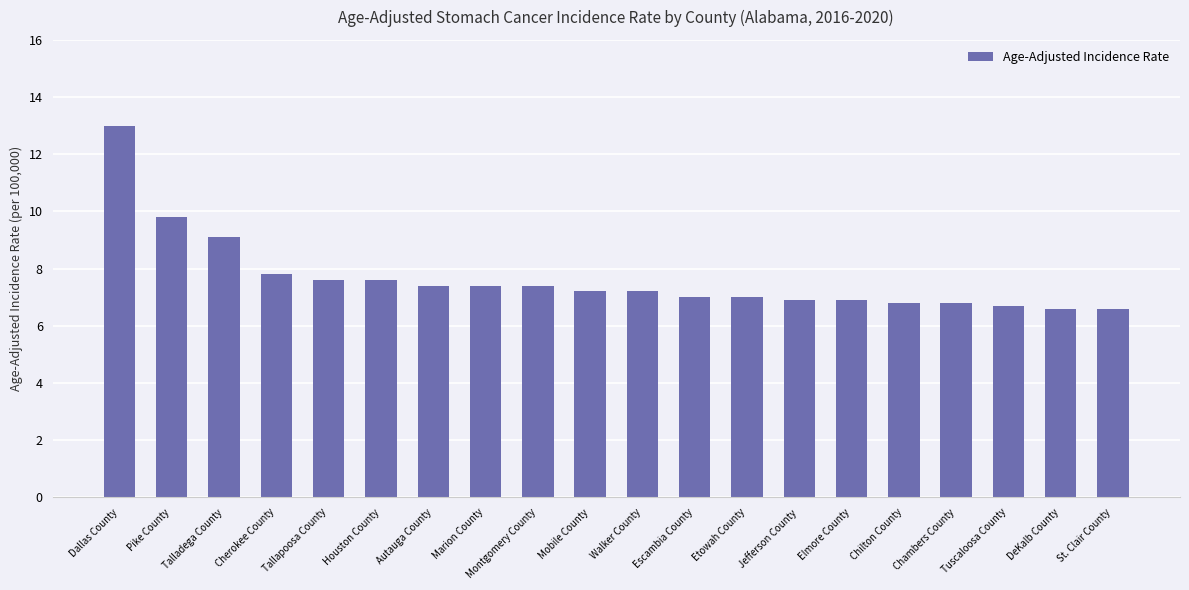

Reading left to right, what are all the values shown in this chart?

Dallas County=13.0	Pike County=9.8	Talladega County=9.1	Cherokee County=7.8	Tallapoosa County=7.6	Houston County=7.6	Autauga County=7.4	Marion County=7.4	Montgomery County=7.4	Mobile County=7.2	Walker County=7.2	Escambia County=7.0	Etowah County=7.0	Jefferson County=6.9	Elmore County=6.9	Chilton County=6.8	Chambers County=6.8	Tuscaloosa County=6.7	DeKalb County=6.6	St. Clair County=6.6